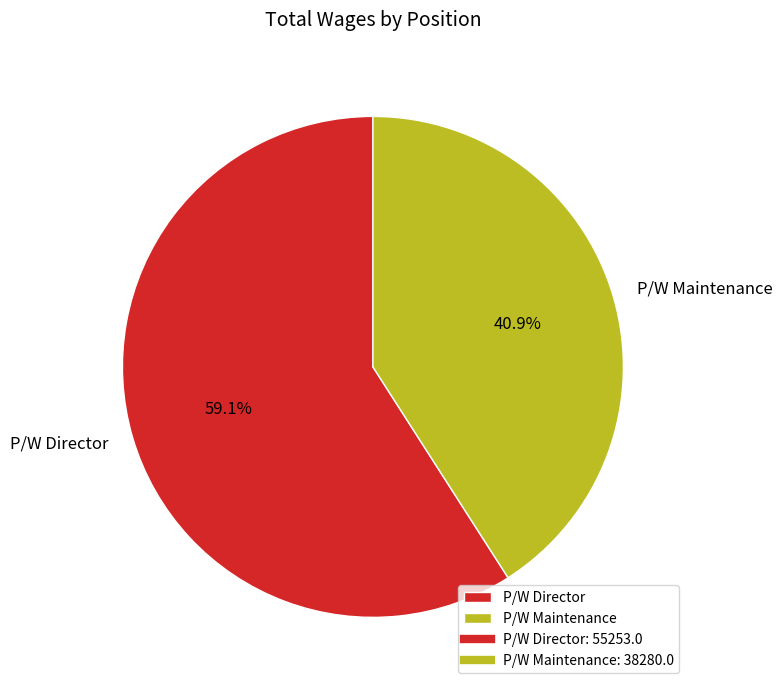

To the nearest percent, what portion does P/W Maintenance represent?

41%